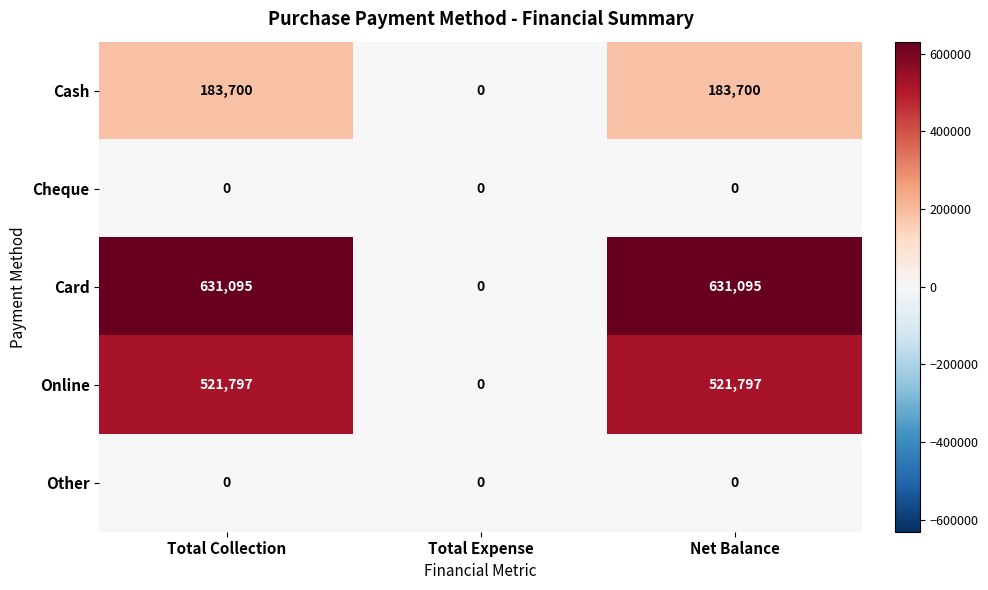

Reading right to left, list all the values displayed in this chart.

Cash: Net Balance=183700	Total Expense=0	Total Collection=183700
Cheque: Net Balance=0	Total Expense=0	Total Collection=0
Card: Net Balance=631095	Total Expense=0	Total Collection=631095
Online: Net Balance=521797	Total Expense=0	Total Collection=521797
Other: Net Balance=0	Total Expense=0	Total Collection=0